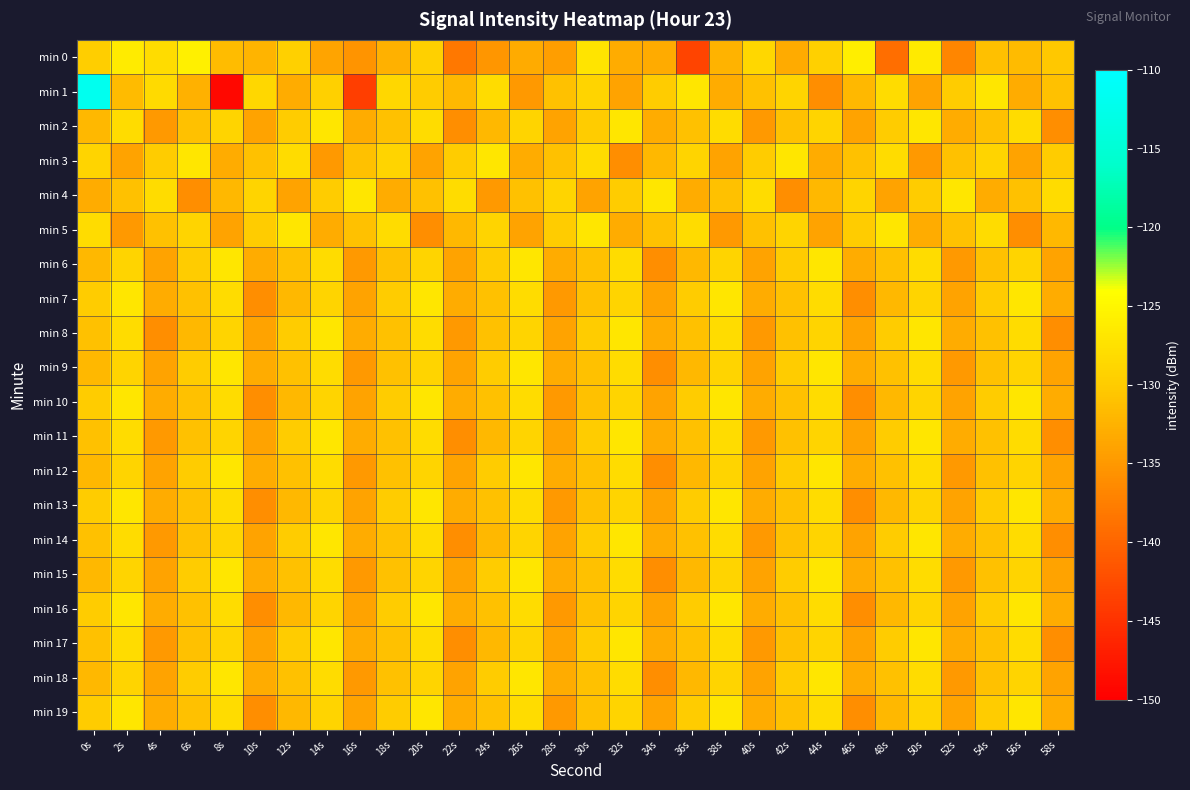

Reading left to right, list all the values displayed in this chart.

min 0: 0s=-129.8	2s=-126.3	4s=-128.0	6s=-125.7	8s=-131.4	10s=-132.3	12s=-129.4	14s=-133.8	16s=-135.4	18s=-132.6	20s=-129.5	22s=-138.2	24s=-135.3	26s=-133.2	28s=-134.5	30s=-127.1	32s=-133.0	34s=-133.2	36s=-143.2	38s=-132.4	40s=-128.7	42s=-133.2	44s=-129.4	46s=-126.1	48s=-139.2	50s=-126.4	52s=-136.8	54s=-131.2	56s=-131.6	58s=-130.3
min 1: 0s=-112.0	2s=-131.7	4s=-128.3	6s=-132.6	8s=-149.1	10s=-128.7	12s=-133.1	14s=-129.4	16s=-143.8	18s=-128.6	20s=-130.0	22s=-132.0	24s=-128.0	26s=-135.0	28s=-131.0	30s=-129.0	32s=-134.0	34s=-130.0	36s=-127.0	38s=-133.0	40s=-131.0	42s=-129.0	44s=-136.0	46s=-132.0	48s=-128.0	50s=-134.0	52s=-130.0	54s=-127.0	56s=-133.0	58s=-131.0
min 2: 0s=-132.0	2s=-128.0	4s=-135.0	6s=-131.0	8s=-129.0	10s=-134.0	12s=-130.0	14s=-127.0	16s=-133.0	18s=-131.0	20s=-128.0	22s=-136.0	24s=-132.0	26s=-129.0	28s=-134.0	30s=-130.0	32s=-127.0	34s=-133.0	36s=-131.0	38s=-128.0	40s=-135.0	42s=-131.0	44s=-129.0	46s=-134.0	48s=-130.0	50s=-127.0	52s=-133.0	54s=-131.0	56s=-128.0	58s=-136.0
min 3: 0s=-129.0	2s=-134.0	4s=-130.0	6s=-127.0	8s=-133.0	10s=-131.0	12s=-128.0	14s=-135.0	16s=-131.0	18s=-129.0	20s=-134.0	22s=-130.0	24s=-127.0	26s=-133.0	28s=-131.0	30s=-128.0	32s=-136.0	34s=-132.0	36s=-129.0	38s=-134.0	40s=-130.0	42s=-127.0	44s=-133.0	46s=-131.0	48s=-128.0	50s=-135.0	52s=-131.0	54s=-129.0	56s=-134.0	58s=-130.0
min 4: 0s=-133.0	2s=-131.0	4s=-128.0	6s=-136.0	8s=-132.0	10s=-129.0	12s=-134.0	14s=-130.0	16s=-127.0	18s=-133.0	20s=-131.0	22s=-128.0	24s=-135.0	26s=-131.0	28s=-129.0	30s=-134.0	32s=-130.0	34s=-127.0	36s=-133.0	38s=-131.0	40s=-128.0	42s=-136.0	44s=-132.0	46s=-129.0	48s=-134.0	50s=-130.0	52s=-127.0	54s=-133.0	56s=-131.0	58s=-128.0
min 5: 0s=-128.0	2s=-135.0	4s=-131.0	6s=-129.0	8s=-134.0	10s=-130.0	12s=-127.0	14s=-133.0	16s=-131.0	18s=-128.0	20s=-136.0	22s=-132.0	24s=-129.0	26s=-134.0	28s=-130.0	30s=-127.0	32s=-133.0	34s=-131.0	36s=-128.0	38s=-135.0	40s=-131.0	42s=-129.0	44s=-134.0	46s=-130.0	48s=-127.0	50s=-133.0	52s=-131.0	54s=-128.0	56s=-136.0	58s=-132.0
min 6: 0s=-132.0	2s=-129.0	4s=-134.0	6s=-130.0	8s=-127.0	10s=-133.0	12s=-131.0	14s=-128.0	16s=-135.0	18s=-131.0	20s=-129.0	22s=-134.0	24s=-130.0	26s=-127.0	28s=-133.0	30s=-131.0	32s=-128.0	34s=-136.0	36s=-132.0	38s=-129.0	40s=-134.0	42s=-130.0	44s=-127.0	46s=-133.0	48s=-131.0	50s=-128.0	52s=-135.0	54s=-131.0	56s=-129.0	58s=-134.0
min 7: 0s=-130.0	2s=-127.0	4s=-133.0	6s=-131.0	8s=-128.0	10s=-136.0	12s=-132.0	14s=-129.0	16s=-134.0	18s=-130.0	20s=-127.0	22s=-133.0	24s=-131.0	26s=-128.0	28s=-135.0	30s=-131.0	32s=-129.0	34s=-134.0	36s=-130.0	38s=-127.0	40s=-133.0	42s=-131.0	44s=-128.0	46s=-136.0	48s=-132.0	50s=-129.0	52s=-134.0	54s=-130.0	56s=-127.0	58s=-133.0
min 8: 0s=-131.0	2s=-128.0	4s=-136.0	6s=-132.0	8s=-129.0	10s=-134.0	12s=-130.0	14s=-127.0	16s=-133.0	18s=-131.0	20s=-128.0	22s=-135.0	24s=-131.0	26s=-129.0	28s=-134.0	30s=-130.0	32s=-127.0	34s=-133.0	36s=-131.0	38s=-128.0	40s=-135.0	42s=-131.0	44s=-129.0	46s=-134.0	48s=-130.0	50s=-127.0	52s=-133.0	54s=-131.0	56s=-128.0	58s=-136.0
min 9: 0s=-132.0	2s=-129.0	4s=-134.0	6s=-130.0	8s=-127.0	10s=-133.0	12s=-131.0	14s=-128.0	16s=-135.0	18s=-131.0	20s=-129.0	22s=-134.0	24s=-130.0	26s=-127.0	28s=-133.0	30s=-131.0	32s=-128.0	34s=-136.0	36s=-132.0	38s=-129.0	40s=-134.0	42s=-130.0	44s=-127.0	46s=-133.0	48s=-131.0	50s=-128.0	52s=-135.0	54s=-131.0	56s=-129.0	58s=-134.0
min 10: 0s=-130.0	2s=-127.0	4s=-133.0	6s=-131.0	8s=-128.0	10s=-136.0	12s=-132.0	14s=-129.0	16s=-134.0	18s=-130.0	20s=-127.0	22s=-133.0	24s=-131.0	26s=-128.0	28s=-135.0	30s=-131.0	32s=-129.0	34s=-134.0	36s=-130.0	38s=-127.0	40s=-133.0	42s=-131.0	44s=-128.0	46s=-136.0	48s=-132.0	50s=-129.0	52s=-134.0	54s=-130.0	56s=-127.0	58s=-133.0
min 11: 0s=-131.0	2s=-128.0	4s=-135.0	6s=-131.0	8s=-129.0	10s=-134.0	12s=-130.0	14s=-127.0	16s=-133.0	18s=-131.0	20s=-128.0	22s=-136.0	24s=-132.0	26s=-129.0	28s=-134.0	30s=-130.0	32s=-127.0	34s=-133.0	36s=-131.0	38s=-128.0	40s=-135.0	42s=-131.0	44s=-129.0	46s=-134.0	48s=-130.0	50s=-127.0	52s=-133.0	54s=-131.0	56s=-128.0	58s=-136.0
min 12: 0s=-132.0	2s=-129.0	4s=-134.0	6s=-130.0	8s=-127.0	10s=-133.0	12s=-131.0	14s=-128.0	16s=-135.0	18s=-131.0	20s=-129.0	22s=-134.0	24s=-130.0	26s=-127.0	28s=-133.0	30s=-131.0	32s=-128.0	34s=-136.0	36s=-132.0	38s=-129.0	40s=-134.0	42s=-130.0	44s=-127.0	46s=-133.0	48s=-131.0	50s=-128.0	52s=-135.0	54s=-131.0	56s=-129.0	58s=-134.0
min 13: 0s=-130.0	2s=-127.0	4s=-133.0	6s=-131.0	8s=-128.0	10s=-136.0	12s=-132.0	14s=-129.0	16s=-134.0	18s=-130.0	20s=-127.0	22s=-133.0	24s=-131.0	26s=-128.0	28s=-135.0	30s=-131.0	32s=-129.0	34s=-134.0	36s=-130.0	38s=-127.0	40s=-133.0	42s=-131.0	44s=-128.0	46s=-136.0	48s=-132.0	50s=-129.0	52s=-134.0	54s=-130.0	56s=-127.0	58s=-133.0
min 14: 0s=-131.0	2s=-128.0	4s=-135.0	6s=-131.0	8s=-129.0	10s=-134.0	12s=-130.0	14s=-127.0	16s=-133.0	18s=-131.0	20s=-128.0	22s=-136.0	24s=-132.0	26s=-129.0	28s=-134.0	30s=-130.0	32s=-127.0	34s=-133.0	36s=-131.0	38s=-128.0	40s=-135.0	42s=-131.0	44s=-129.0	46s=-134.0	48s=-130.0	50s=-127.0	52s=-133.0	54s=-131.0	56s=-128.0	58s=-136.0
min 15: 0s=-132.0	2s=-129.0	4s=-134.0	6s=-130.0	8s=-127.0	10s=-133.0	12s=-131.0	14s=-128.0	16s=-135.0	18s=-131.0	20s=-129.0	22s=-134.0	24s=-130.0	26s=-127.0	28s=-133.0	30s=-131.0	32s=-128.0	34s=-136.0	36s=-132.0	38s=-129.0	40s=-134.0	42s=-130.0	44s=-127.0	46s=-133.0	48s=-131.0	50s=-128.0	52s=-135.0	54s=-131.0	56s=-129.0	58s=-134.0
min 16: 0s=-130.0	2s=-127.0	4s=-133.0	6s=-131.0	8s=-128.0	10s=-136.0	12s=-132.0	14s=-129.0	16s=-134.0	18s=-130.0	20s=-127.0	22s=-133.0	24s=-131.0	26s=-128.0	28s=-135.0	30s=-131.0	32s=-129.0	34s=-134.0	36s=-130.0	38s=-127.0	40s=-133.0	42s=-131.0	44s=-128.0	46s=-136.0	48s=-132.0	50s=-129.0	52s=-134.0	54s=-130.0	56s=-127.0	58s=-133.0
min 17: 0s=-131.0	2s=-128.0	4s=-135.0	6s=-131.0	8s=-129.0	10s=-134.0	12s=-130.0	14s=-127.0	16s=-133.0	18s=-131.0	20s=-128.0	22s=-136.0	24s=-132.0	26s=-129.0	28s=-134.0	30s=-130.0	32s=-127.0	34s=-133.0	36s=-131.0	38s=-128.0	40s=-135.0	42s=-131.0	44s=-129.0	46s=-134.0	48s=-130.0	50s=-127.0	52s=-133.0	54s=-131.0	56s=-128.0	58s=-136.0
min 18: 0s=-132.0	2s=-129.0	4s=-134.0	6s=-130.0	8s=-127.0	10s=-133.0	12s=-131.0	14s=-128.0	16s=-135.0	18s=-131.0	20s=-129.0	22s=-134.0	24s=-130.0	26s=-127.0	28s=-133.0	30s=-131.0	32s=-128.0	34s=-136.0	36s=-132.0	38s=-129.0	40s=-134.0	42s=-130.0	44s=-127.0	46s=-133.0	48s=-131.0	50s=-128.0	52s=-135.0	54s=-131.0	56s=-129.0	58s=-134.0
min 19: 0s=-130.0	2s=-127.0	4s=-133.0	6s=-131.0	8s=-128.0	10s=-136.0	12s=-132.0	14s=-129.0	16s=-134.0	18s=-130.0	20s=-127.0	22s=-133.0	24s=-131.0	26s=-128.0	28s=-135.0	30s=-131.0	32s=-129.0	34s=-134.0	36s=-130.0	38s=-127.0	40s=-133.0	42s=-131.0	44s=-128.0	46s=-136.0	48s=-132.0	50s=-129.0	52s=-134.0	54s=-130.0	56s=-127.0	58s=-133.0